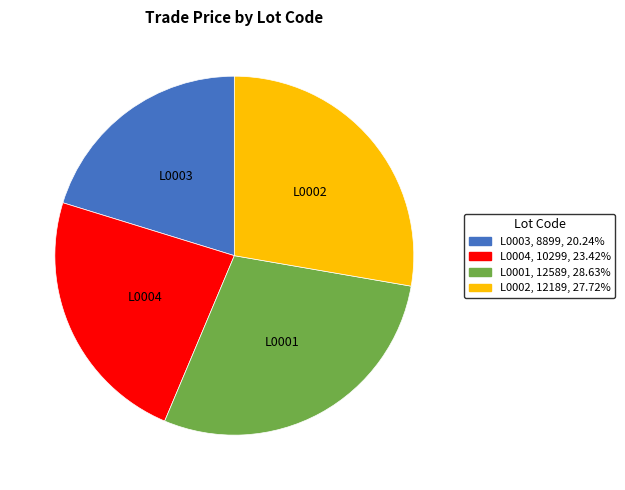

Is the sum of L0001, 12589, 28.63% and L0002, 12189, 27.72% greater than half?

Yes